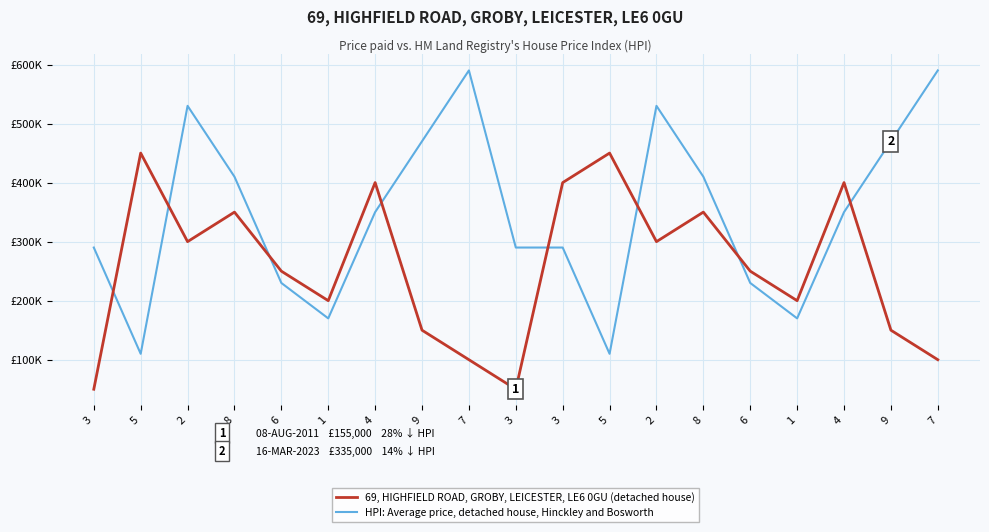

What are all the series names shown in the legend?

69, HIGHFIELD ROAD, GROBY, LEICESTER, LE6 0GU (detached house), HPI: Average price, detached house, Hinckley and Bosworth